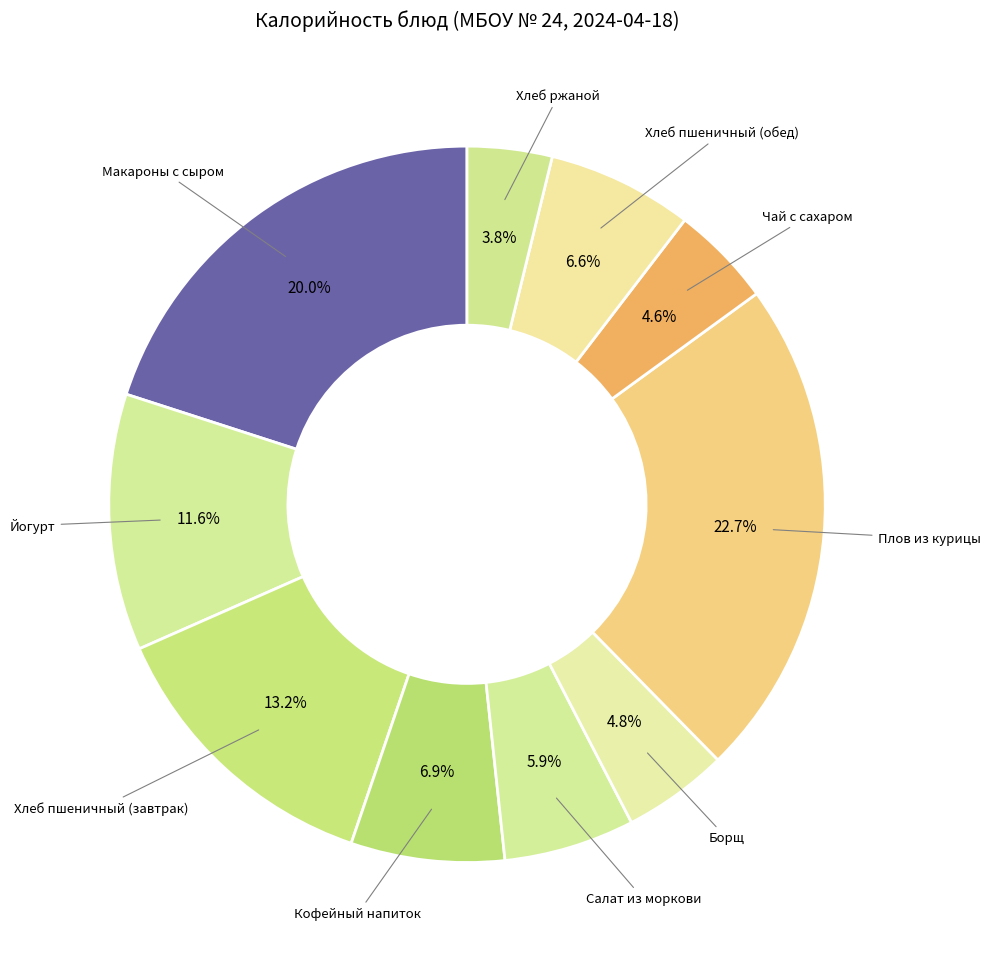

Does any single category account for the majority?

No